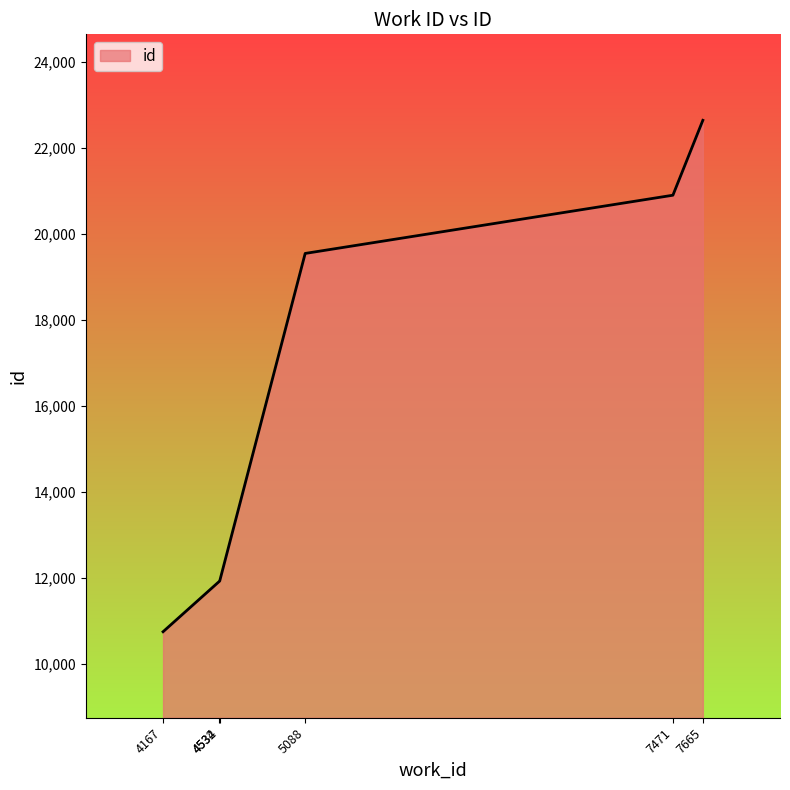

At which label is the value closest to 16698?

5088